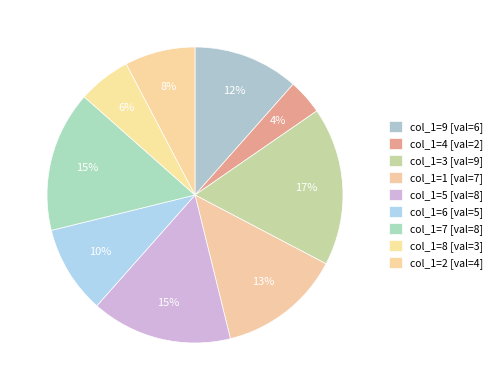

Count the number of slices in the pie.

9